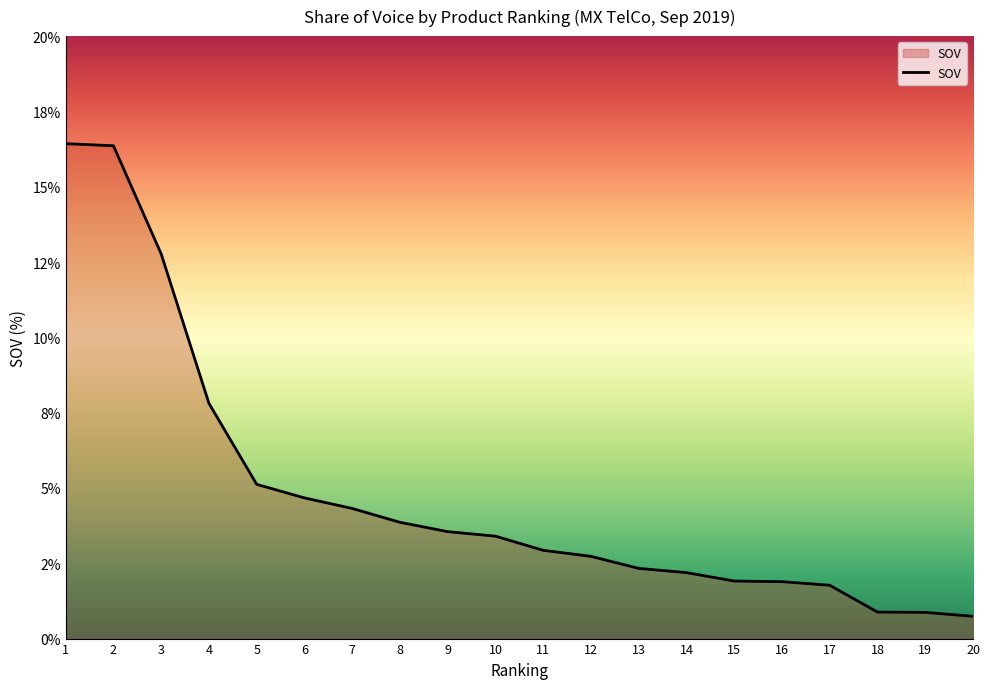

Reading left to right, list all the values displayed in this chart.

1=16.4	2=16.4	3=12.8	4=7.8	5=5.1	6=4.7	7=4.3	8=3.9	9=3.5	10=3.4	11=2.9	12=2.7	13=2.3	14=2.2	15=1.9	16=1.9	17=1.8	18=0.9	19=0.9	20=0.7